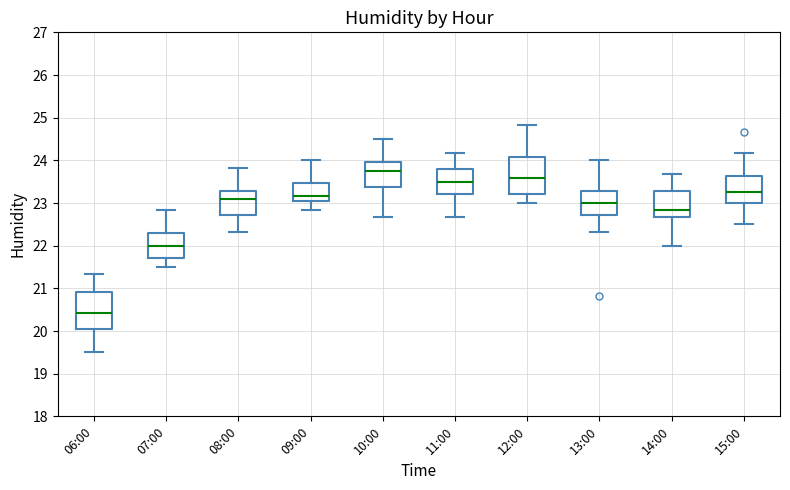

Which box has the highest median line?

10:00